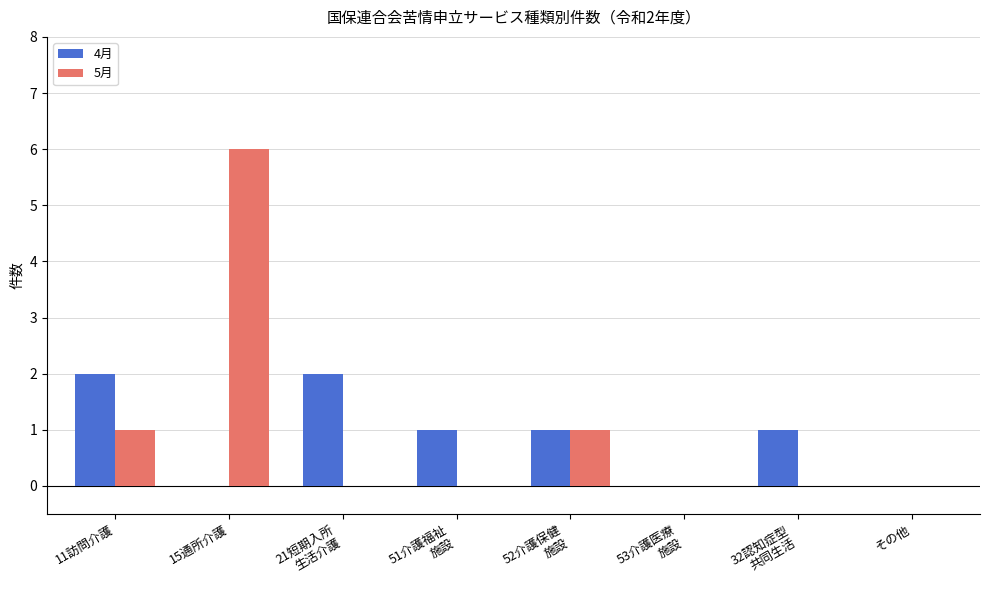

Read the 5月 value at 15通所介護.

6